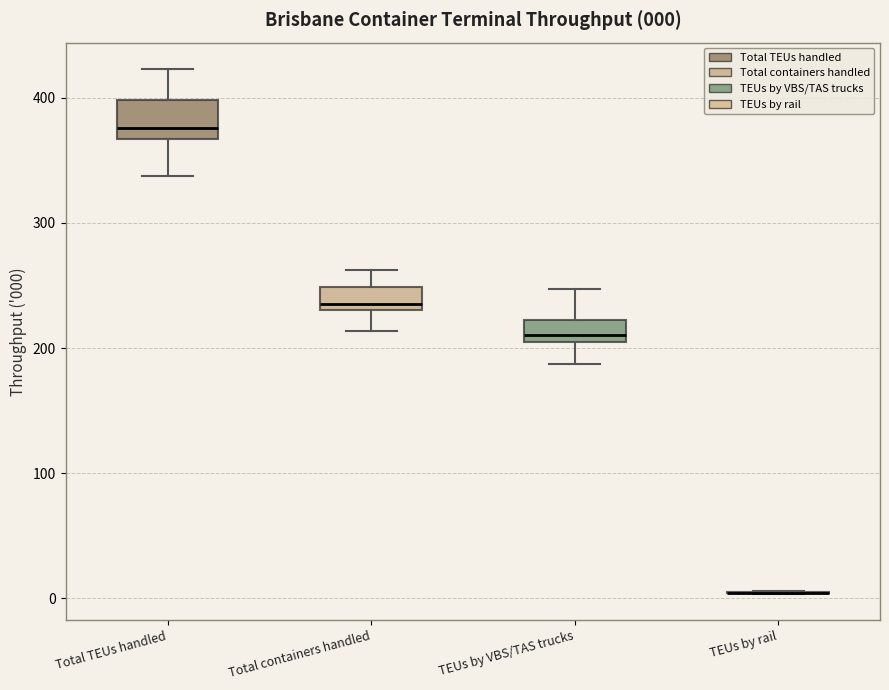

Comparing the boxes themselves (not the whiskers), which one is the tallest?

Total TEUs handled